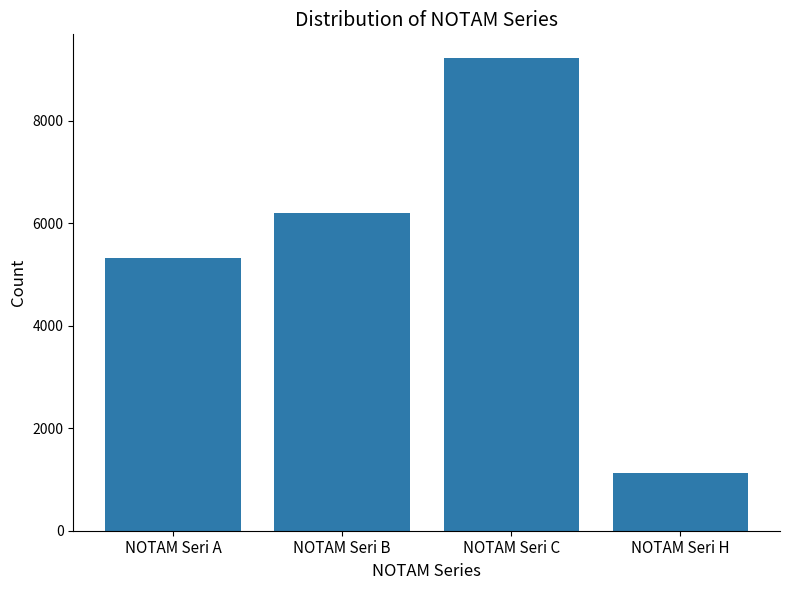

List the labels in order of value, largest first.

NOTAM Seri C, NOTAM Seri B, NOTAM Seri A, NOTAM Seri H